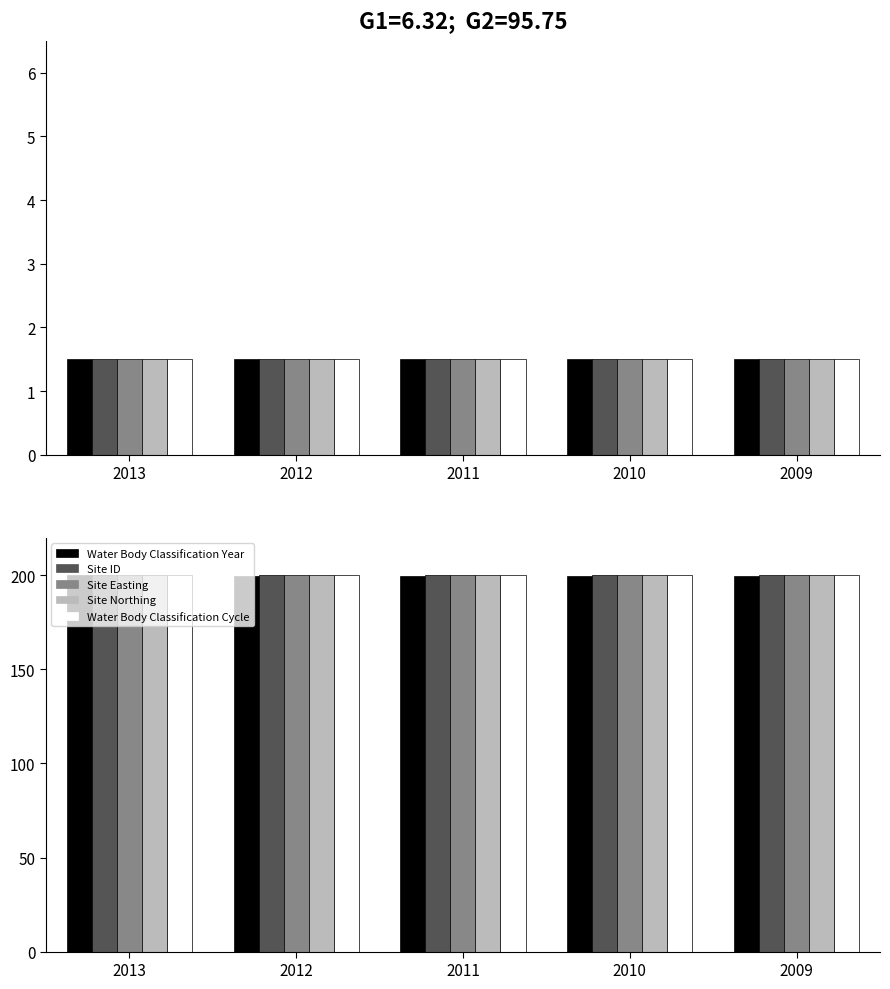

The value of Site Northing at 2012 is 321.5. True or false?

False